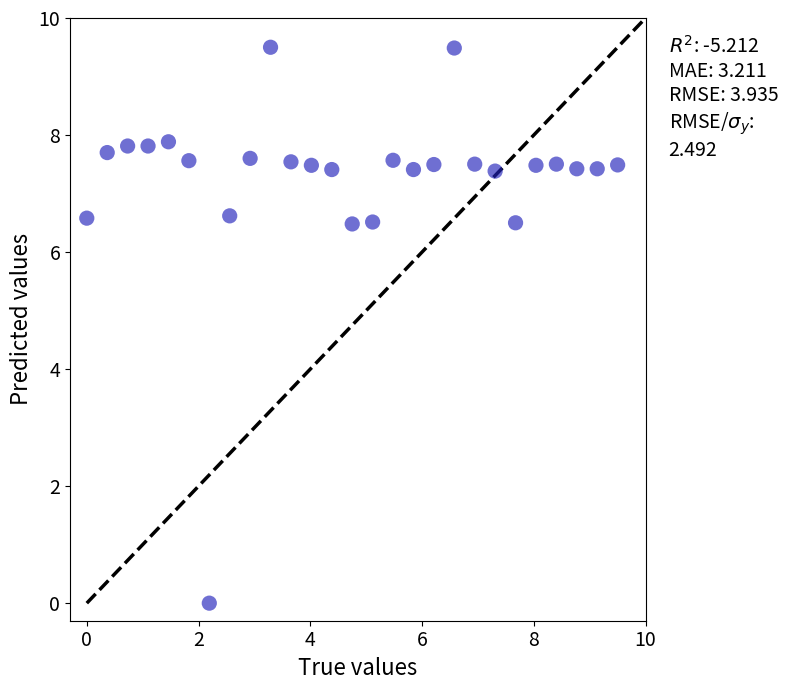

What is the range of Y values (max minus min)?

9.5